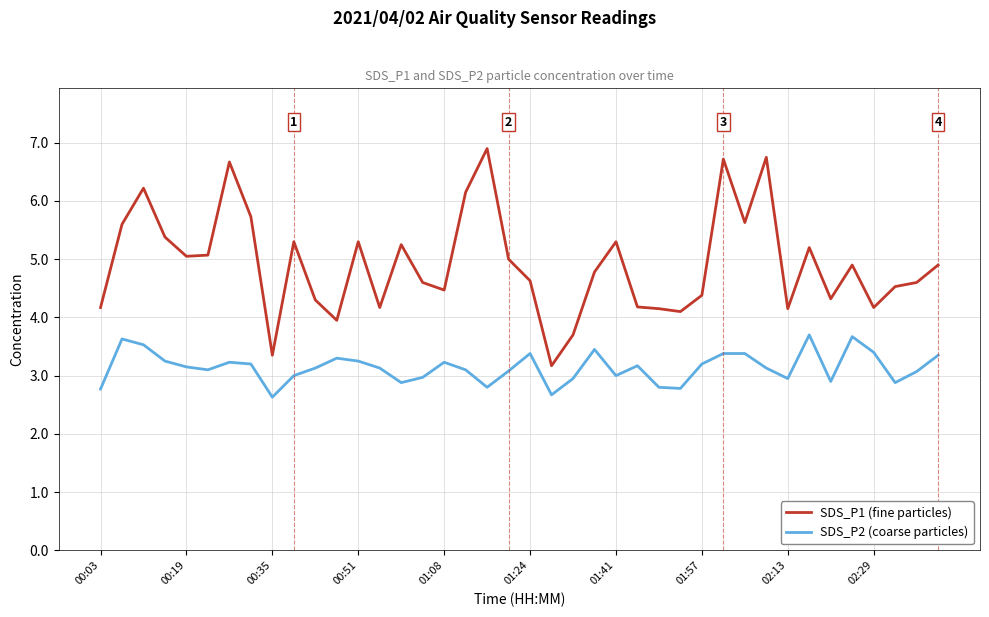

List the series in order of their peak value, lowest first.

SDS_P2 (coarse particles), SDS_P1 (fine particles)